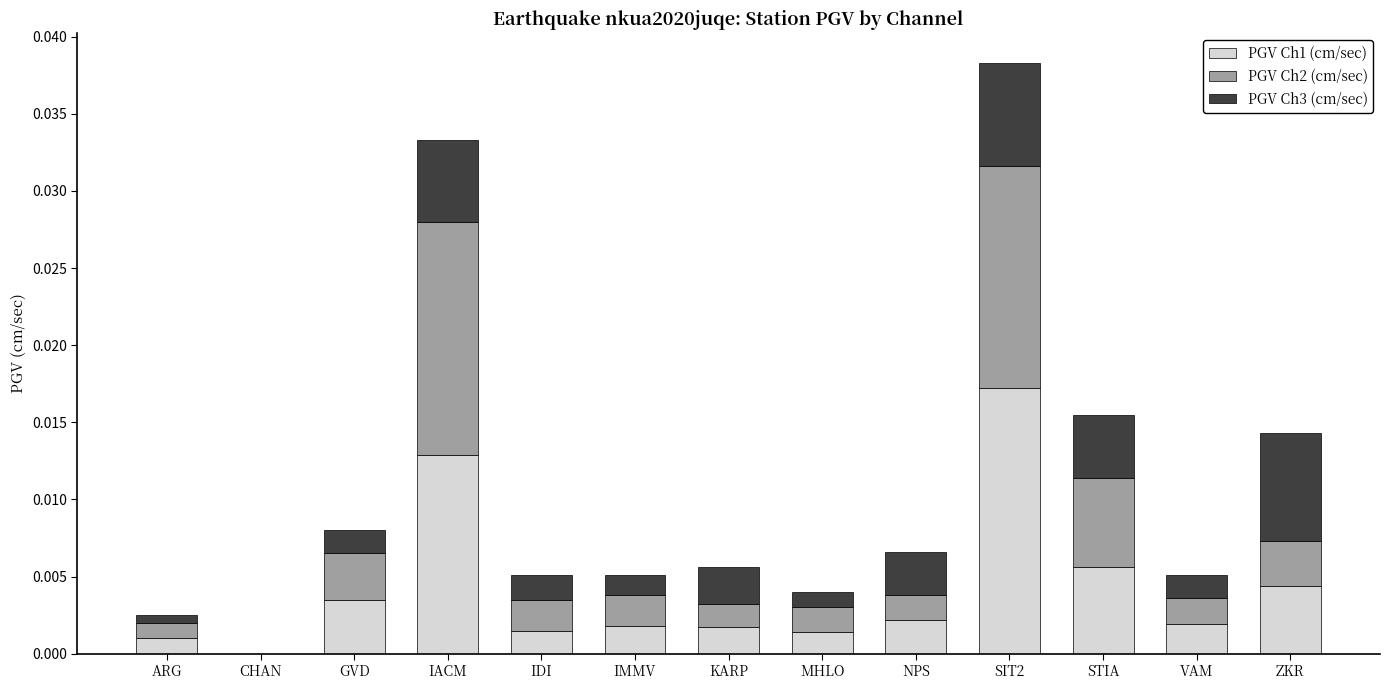

The PGV Ch1 (cm/sec) series shows 0.0 at IACM. True or false?

True